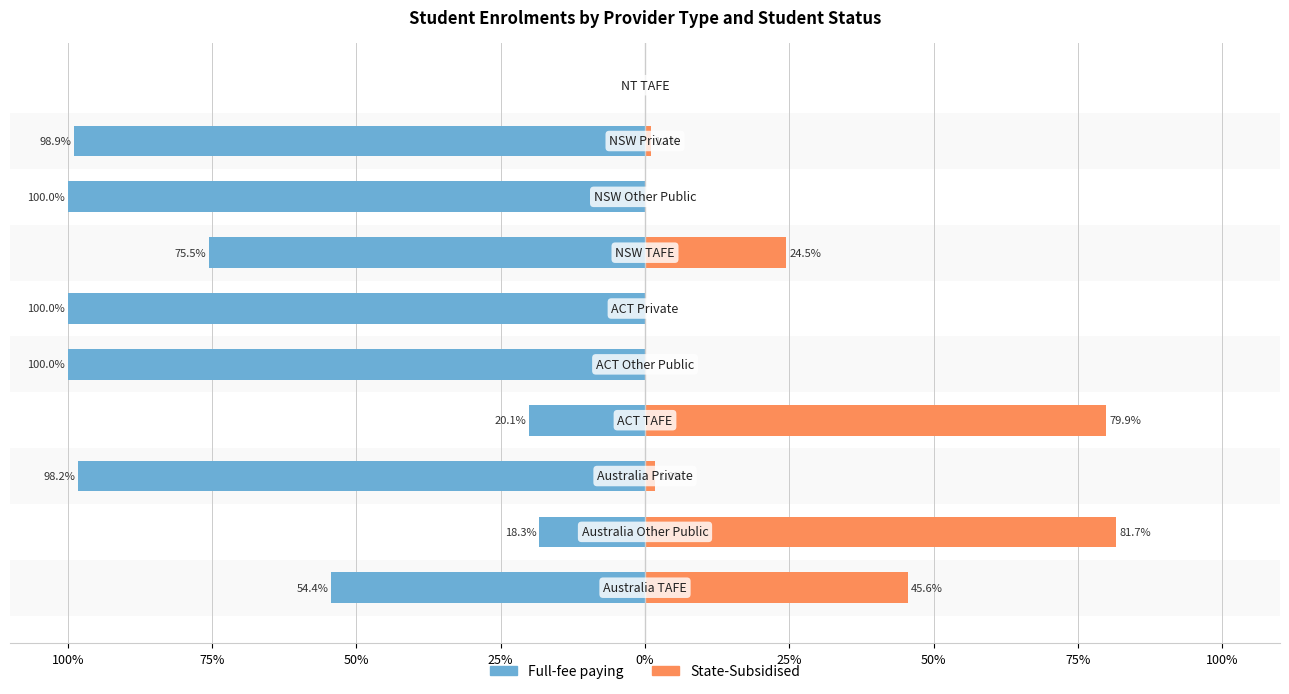

True or false: Full-fee paying has a value of -37.4 at 100%.

False